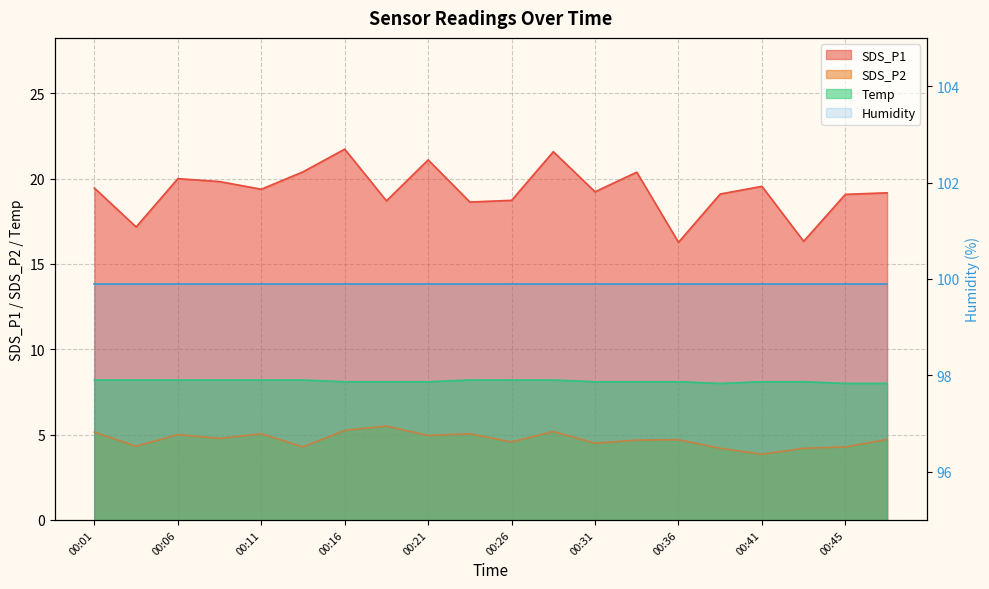

Is it true that SDS_P2 equals 2.7 at 00:23?

False